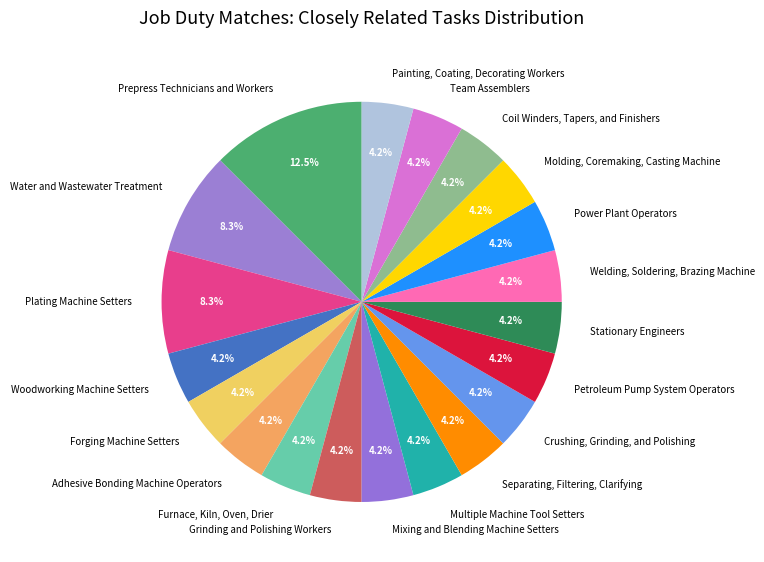

Does any single category account for the majority?

No